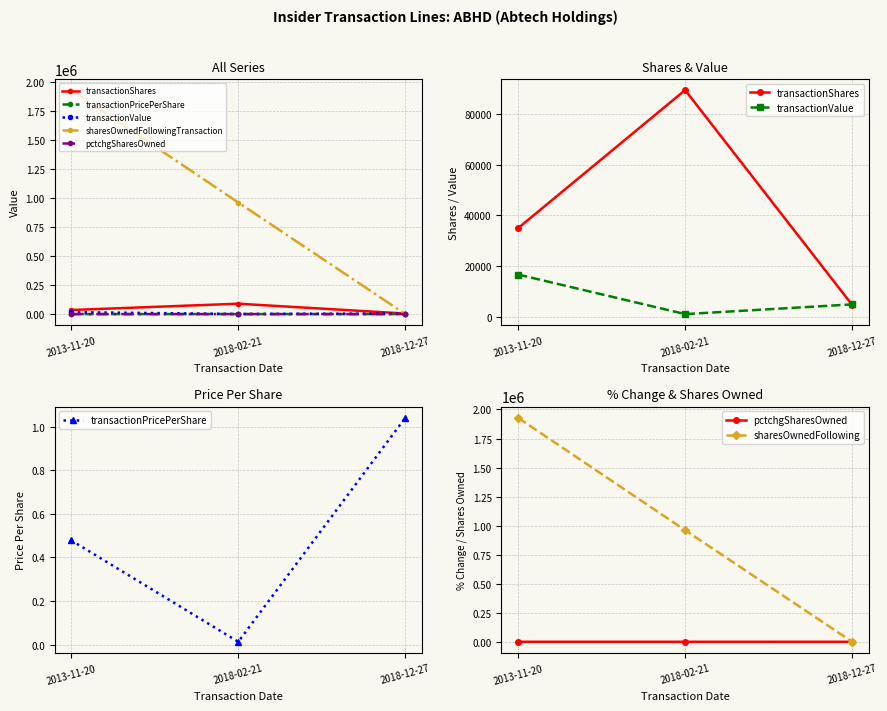

How many values in the transactionShares series exceed 35000?

1